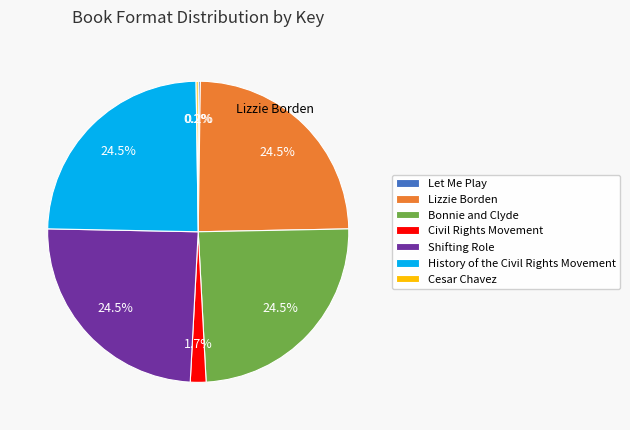

Is there a majority slice in this chart?

No